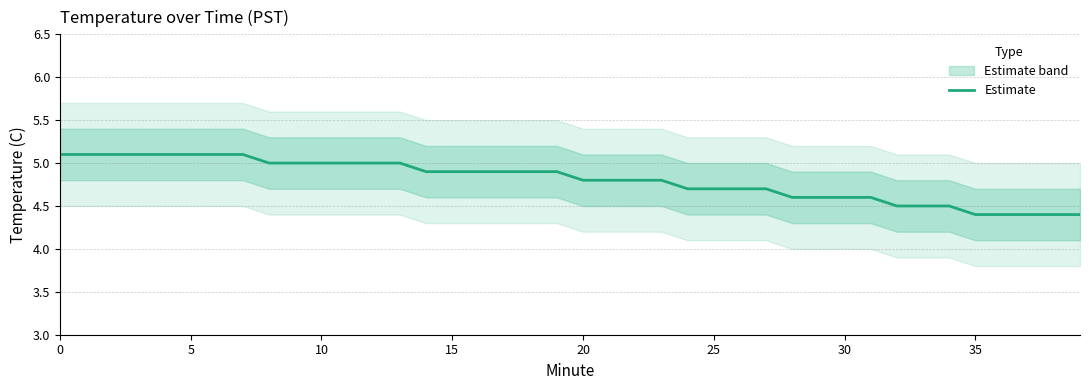

What is the difference between the maximum and minimum values?

0.7